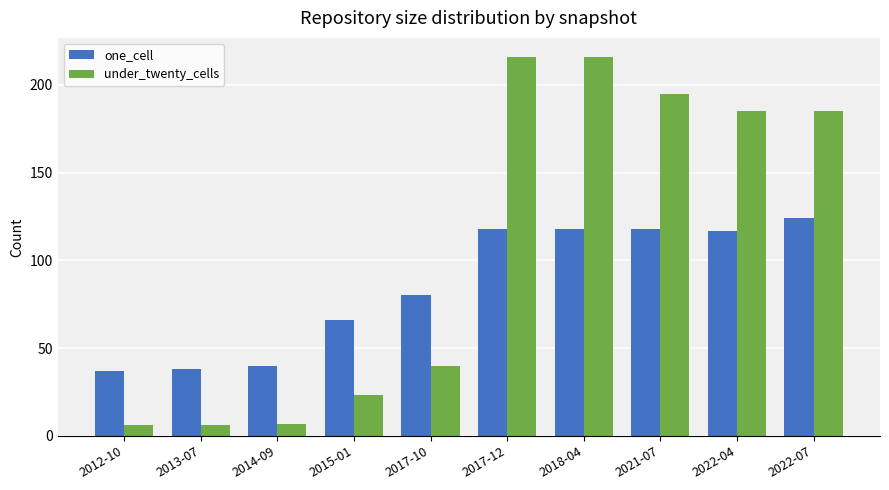

How many values in the under_twenty_cells series are below 185?

5